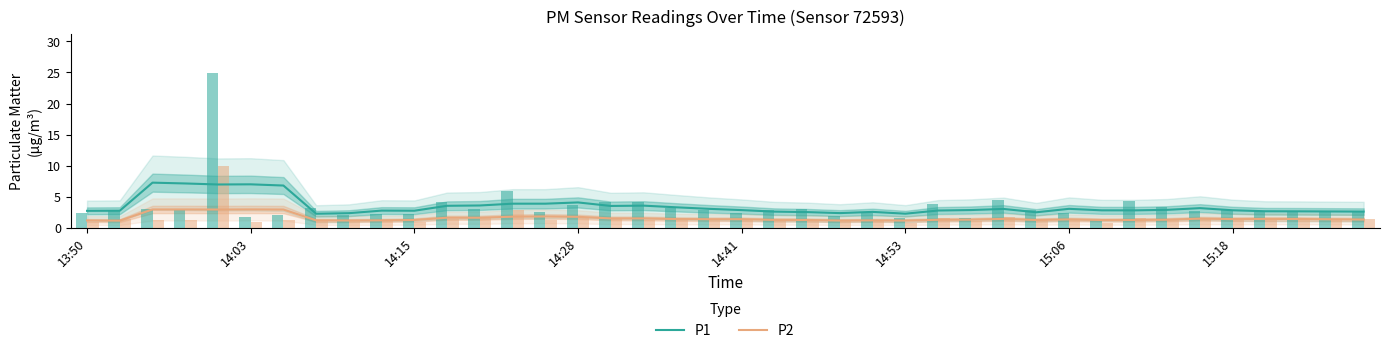

The value of P2 at 38 is 1.4. True or false?

True